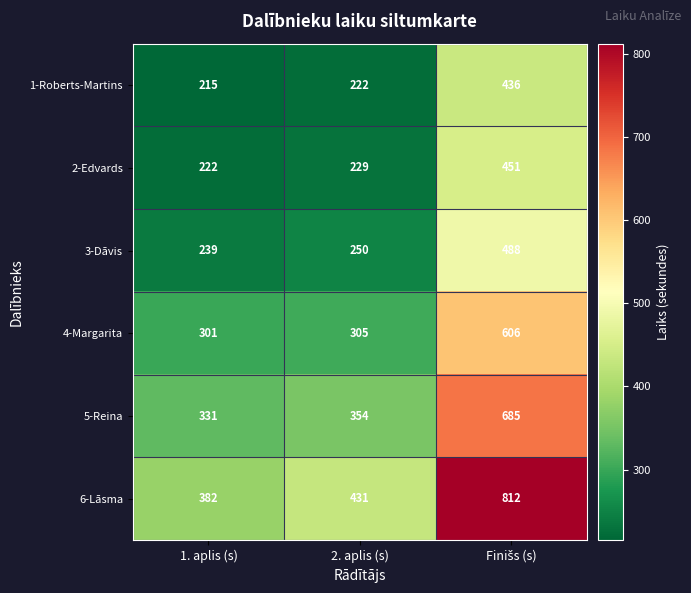

At 2. aplis (s), list the series in order from largest to smallest.

6-Lāsma, 5-Reina, 4-Margarita, 3-Dāvis, 2-Edvards, 1-Roberts-Martins